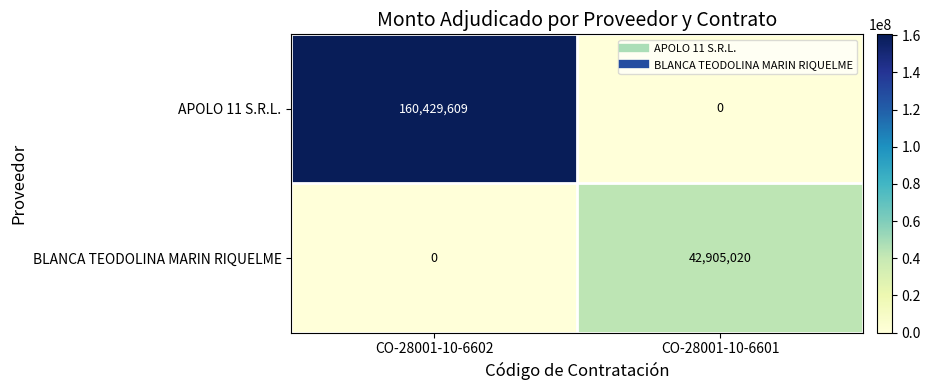

Which series has the widest spread of values?

APOLO 11 S.R.L.